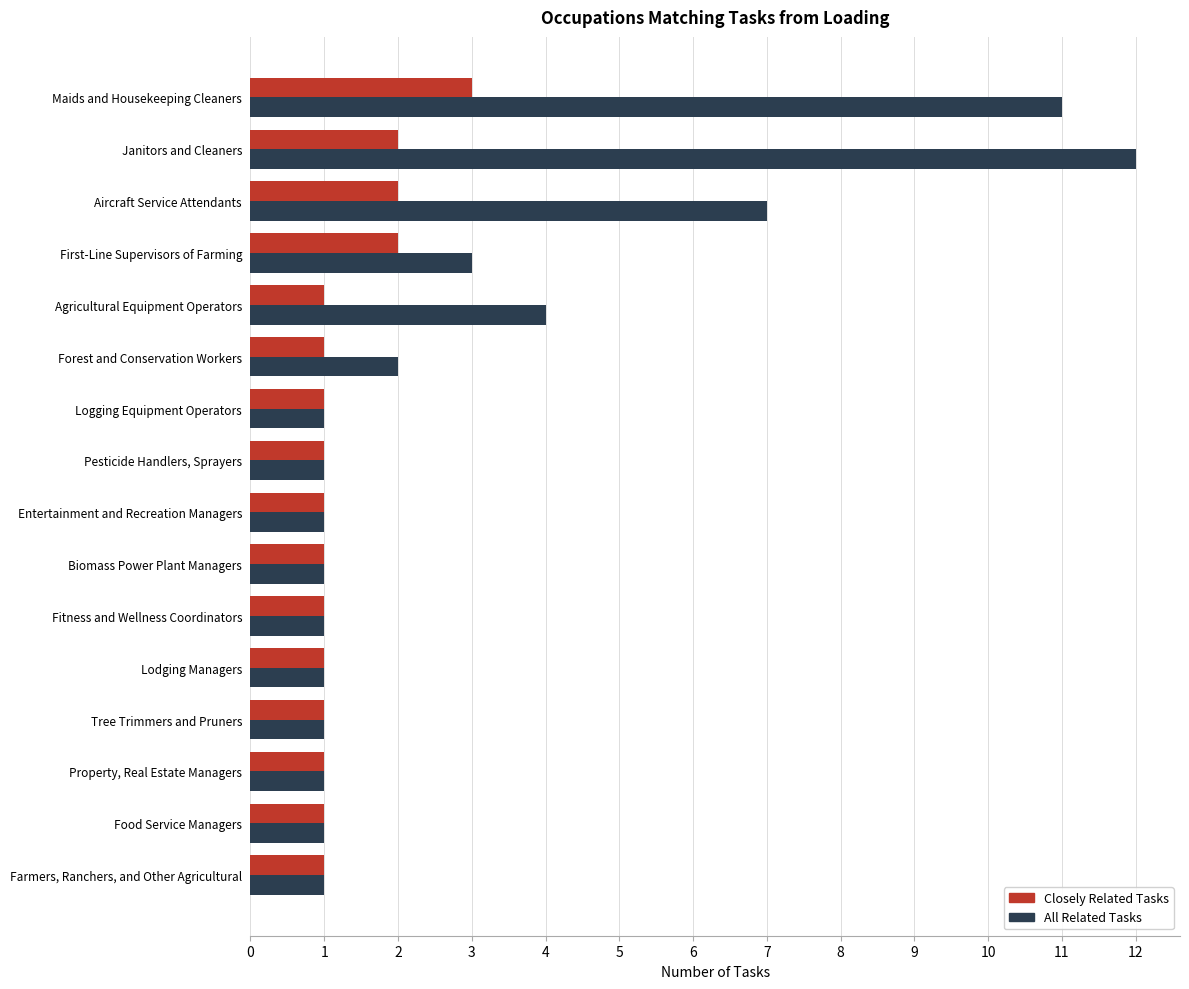

Rank the series by their average value, from highest to lowest.

All Related Tasks, Closely Related Tasks